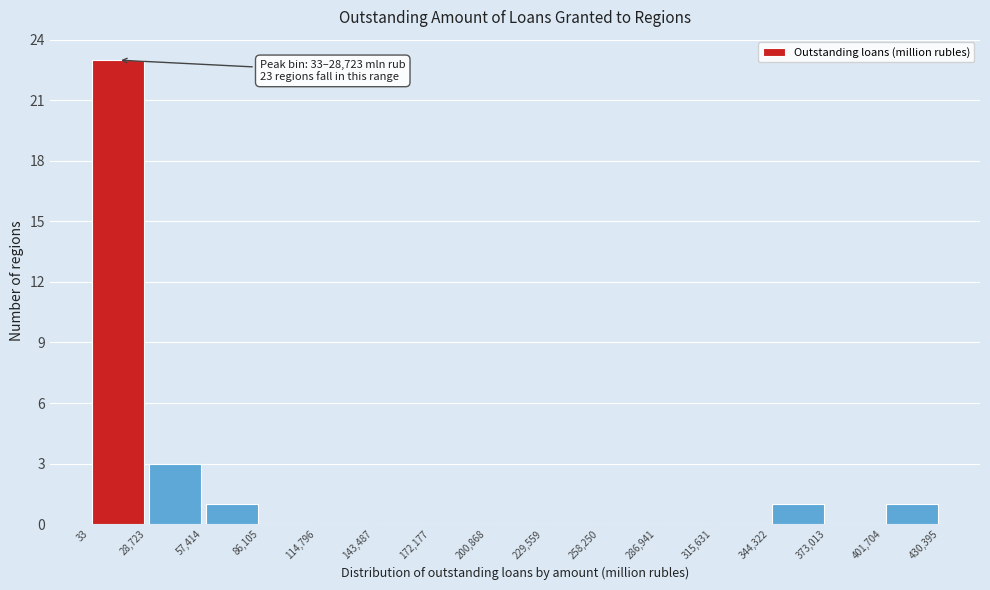

Which range on the x-axis has the tallest bar?

33 to 28,723